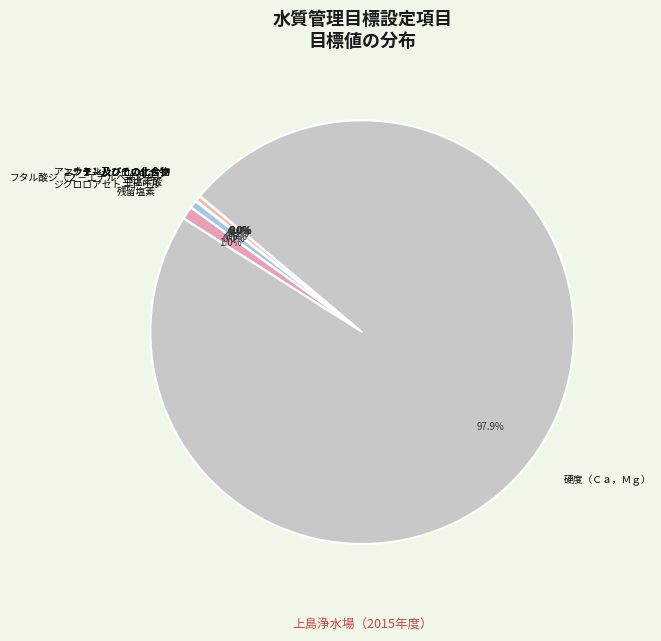

Which slice is the largest?

硬度（Ｃａ，Ｍｇ）